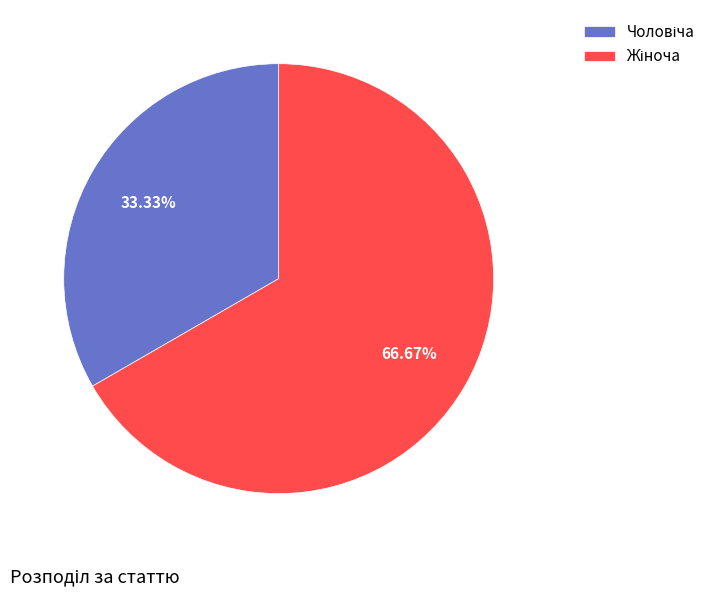

Count the number of slices in the pie.

2